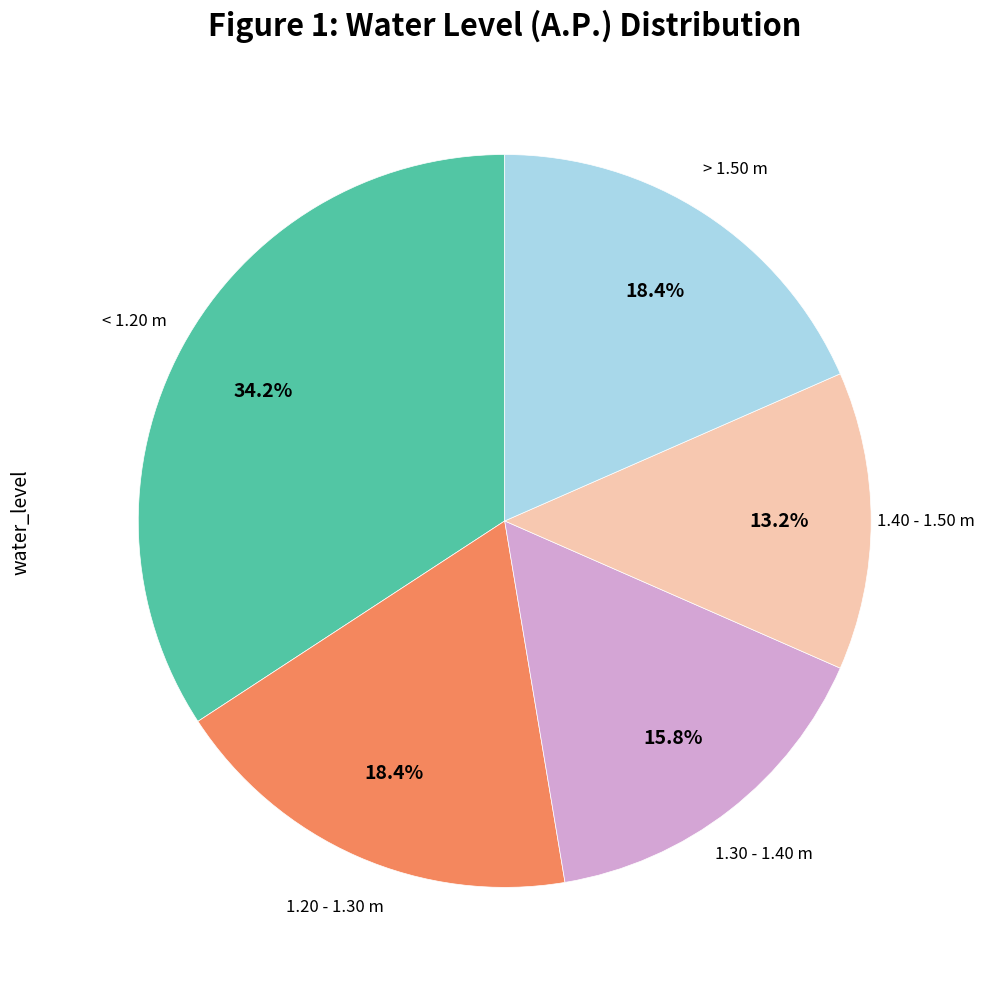

Is there a majority slice in this chart?

No